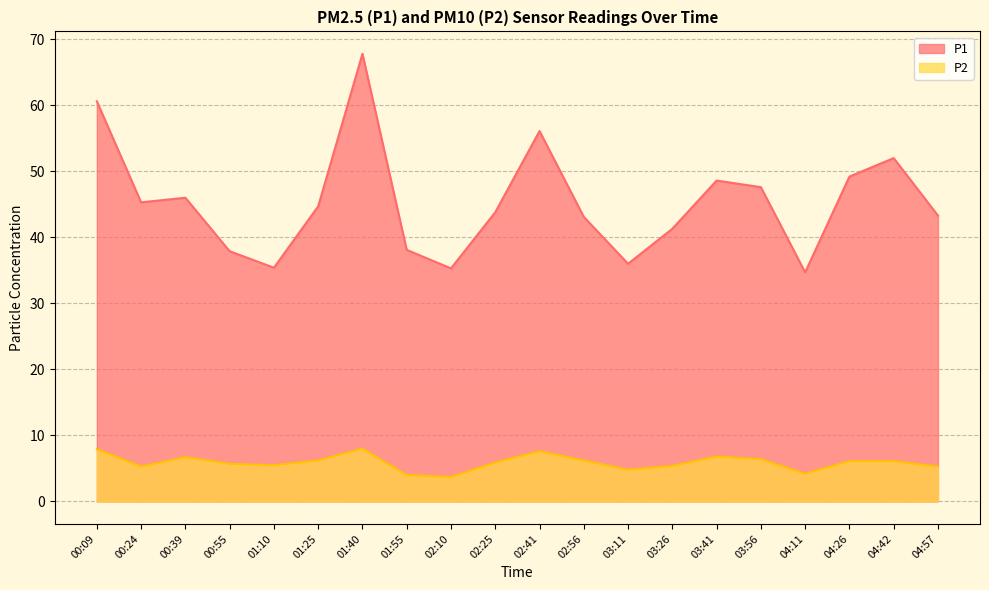

What is the label of the 13th point from the right?

01:55